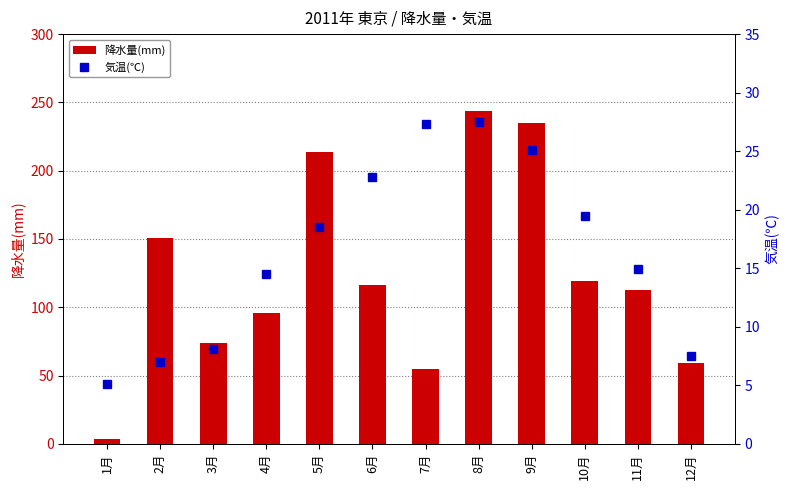

The 気温(℃) series shows 37.6 at 6月. True or false?

False